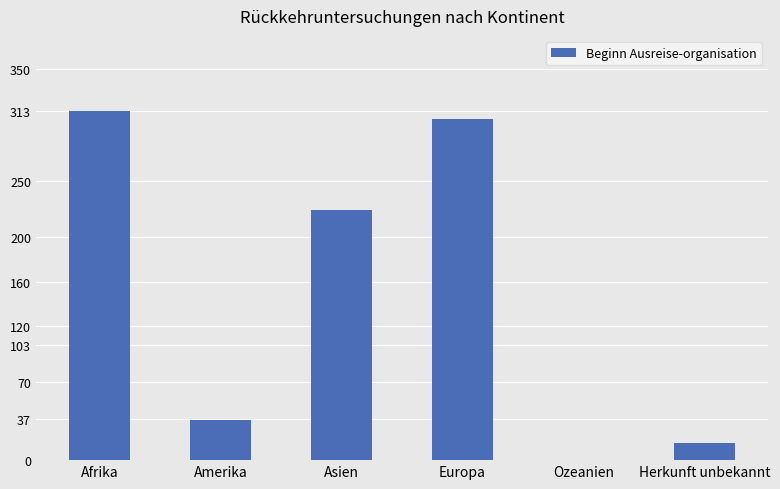

Which label corresponds to the largest value in the chart?

Afrika